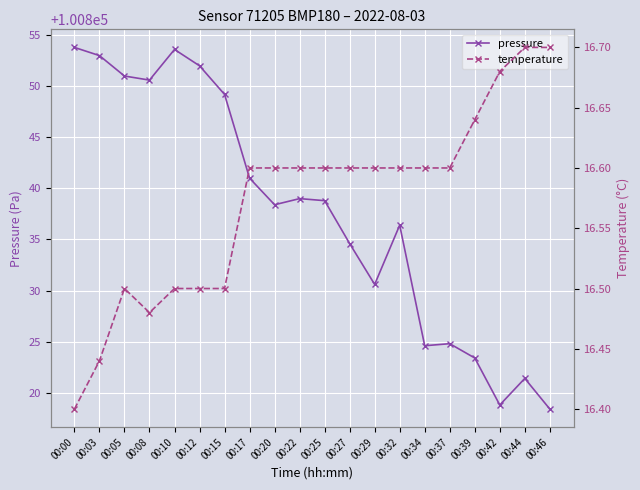

Reading right to left, what are all the values shown in this chart?

pressure: 00:46=100818.4	00:44=100821.4	00:42=100818.8	00:39=100823.4	00:37=100824.8	00:34=100824.6	00:32=100836.4	00:29=100830.6	00:27=100834.6	00:25=100838.8	00:22=100839.0	00:20=100838.4	00:17=100841.0	00:15=100849.2	00:12=100852.0	00:10=100853.6	00:08=100850.6	00:05=100851.0	00:03=100853.0	00:00=100853.8
temperature: 00:46=16.7	00:44=16.7	00:42=16.7	00:39=16.6	00:37=16.6	00:34=16.6	00:32=16.6	00:29=16.6	00:27=16.6	00:25=16.6	00:22=16.6	00:20=16.6	00:17=16.6	00:15=16.5	00:12=16.5	00:10=16.5	00:08=16.5	00:05=16.5	00:03=16.4	00:00=16.4